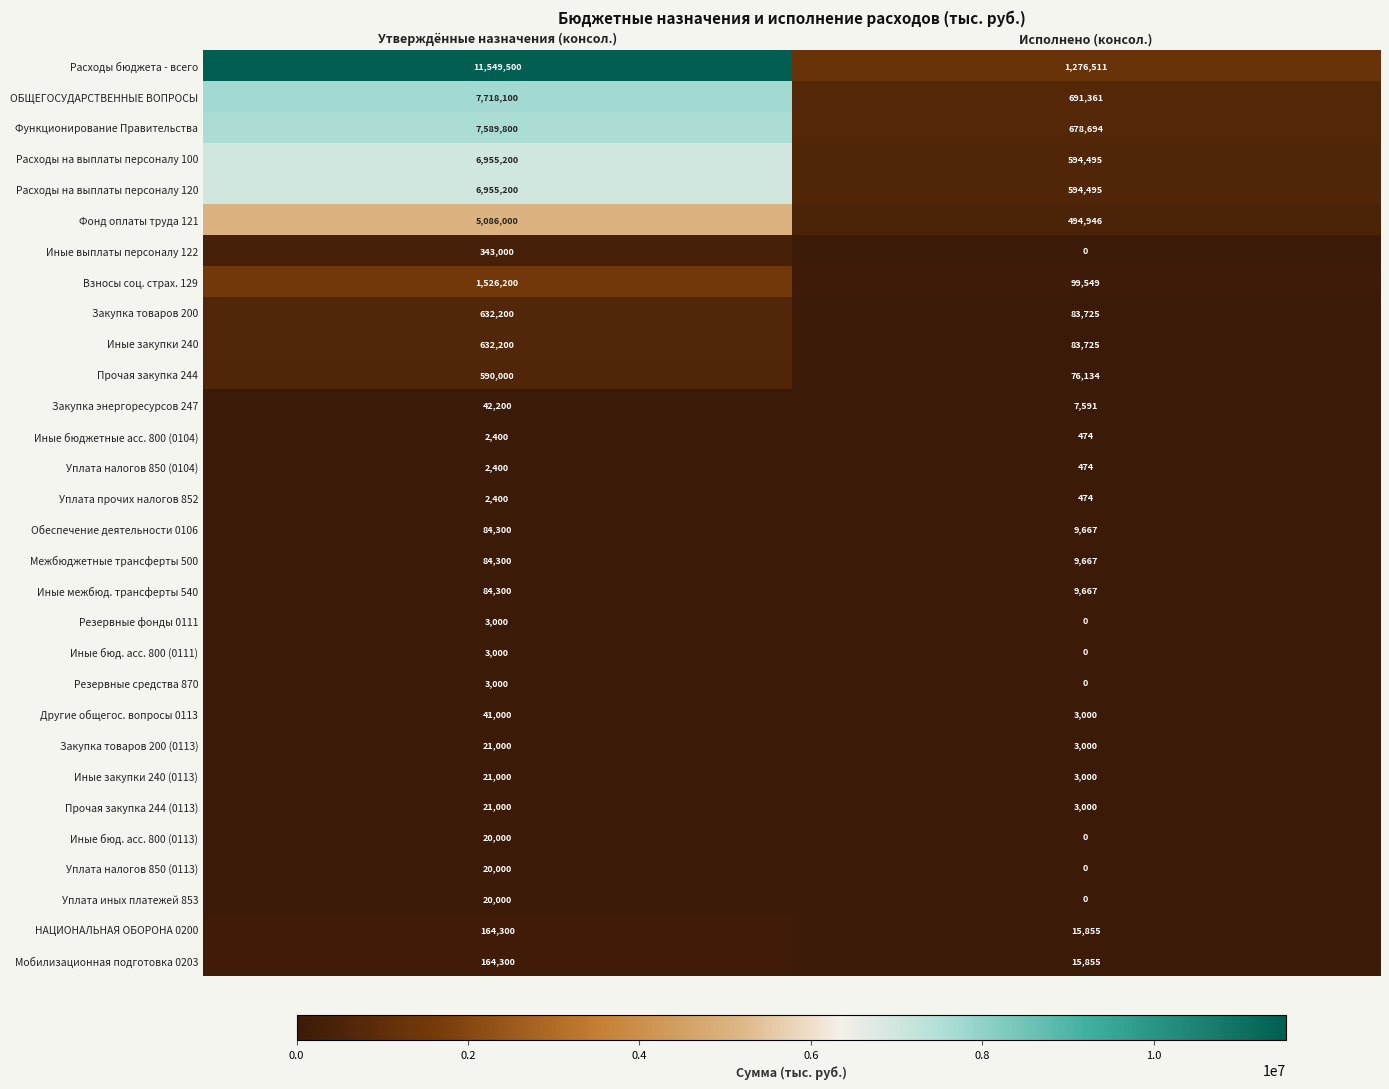

True or false: Иные закупки 240 has a value of 158250 at Утверждённые назначения (консол.).

False